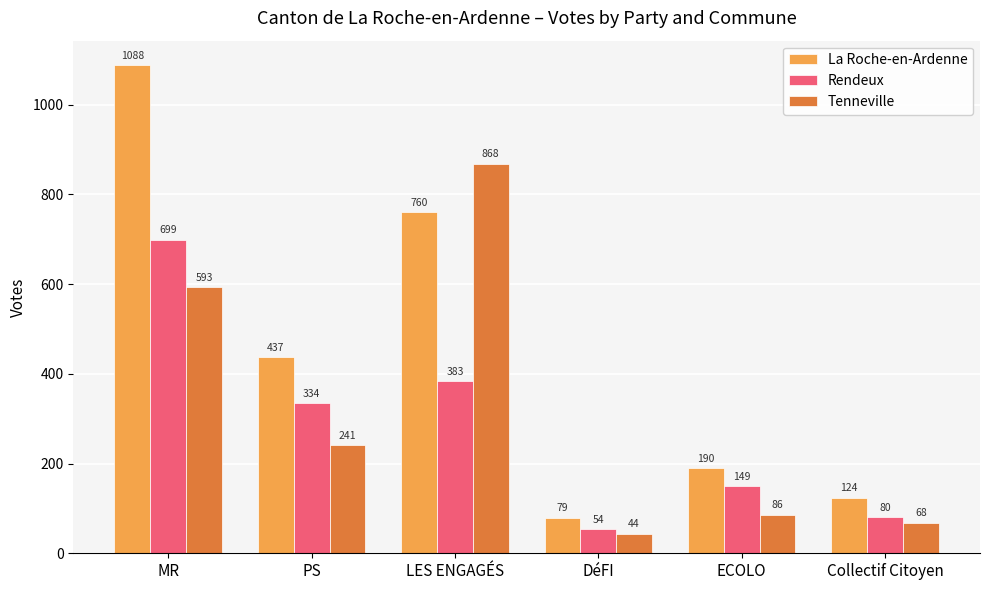

How many series are shown in this chart?

3